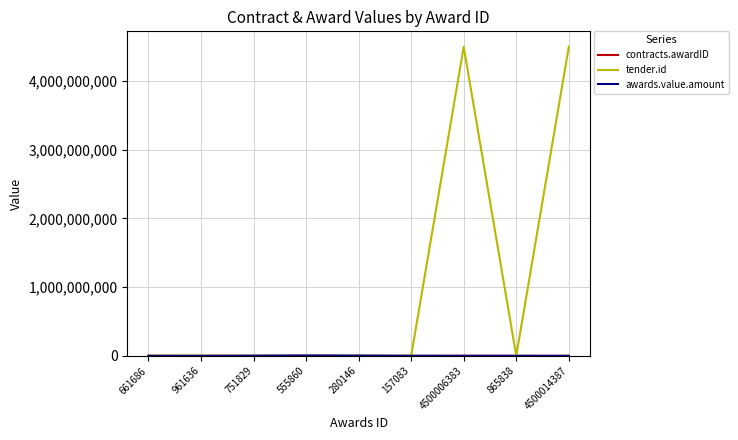

Between 157083 and 4500006383, which series saw the biggest shift?

tender.id